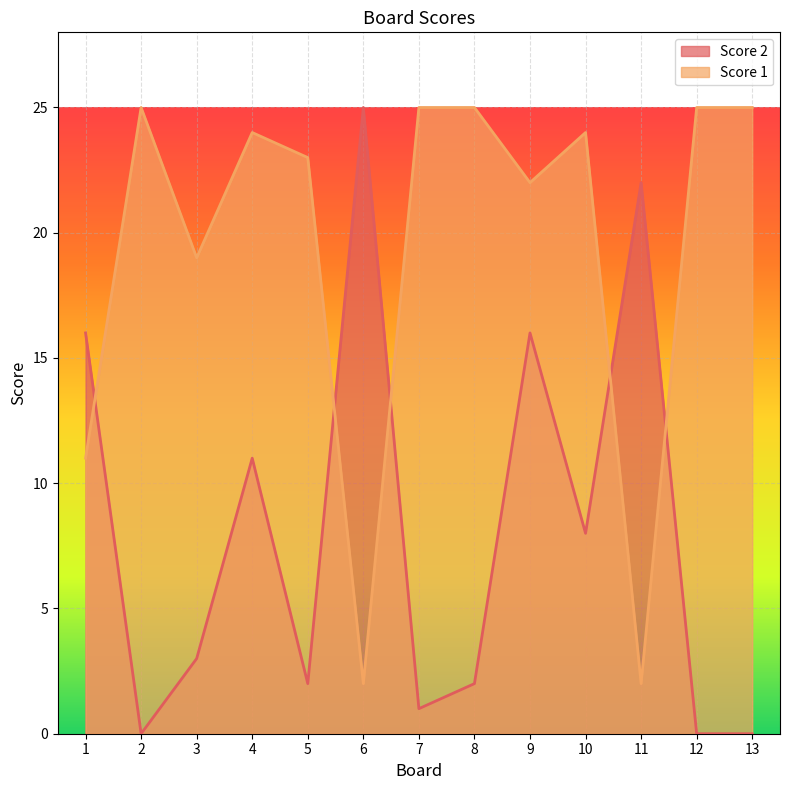

The Score 2 series shows 0 at 13. True or false?

True